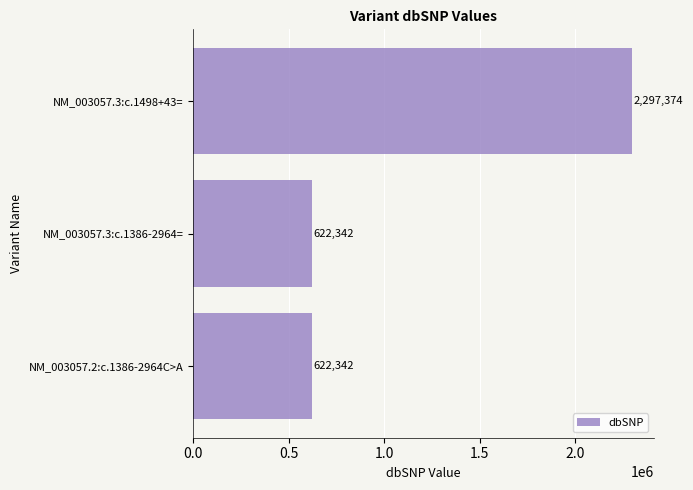

The value at NM_003057.3:c.1386-2964= is 195106. True or false?

False